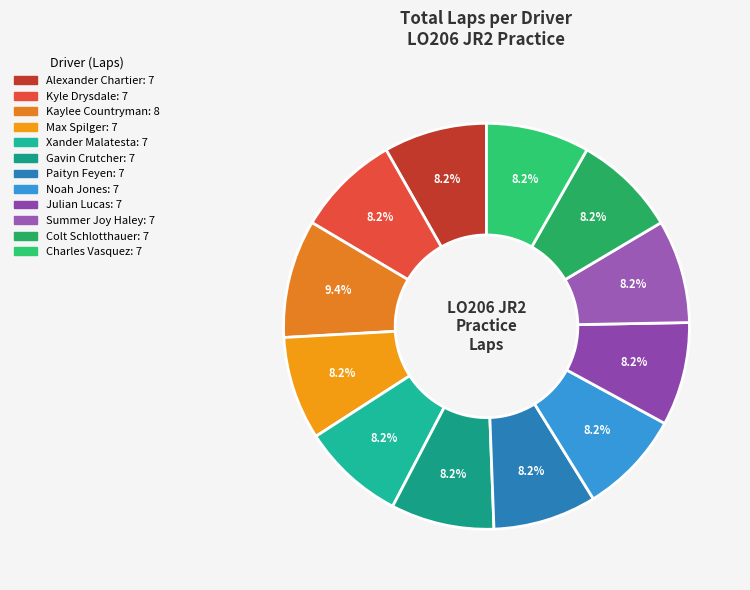

Count the number of slices in the pie.

12